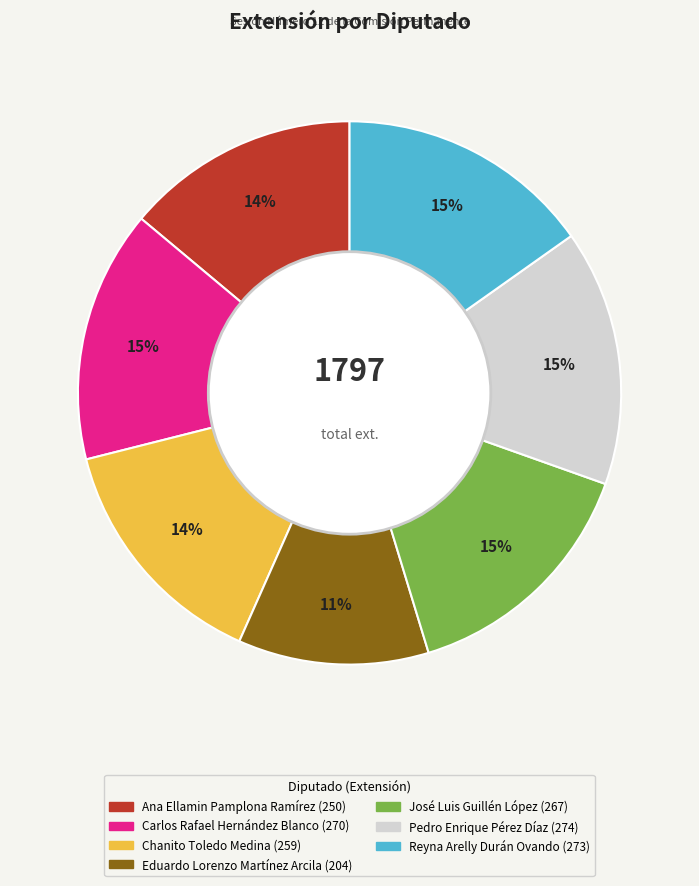

The Ana Ellamin Pamplona Ramírez slice represents 23% of the pie. True or false?

False